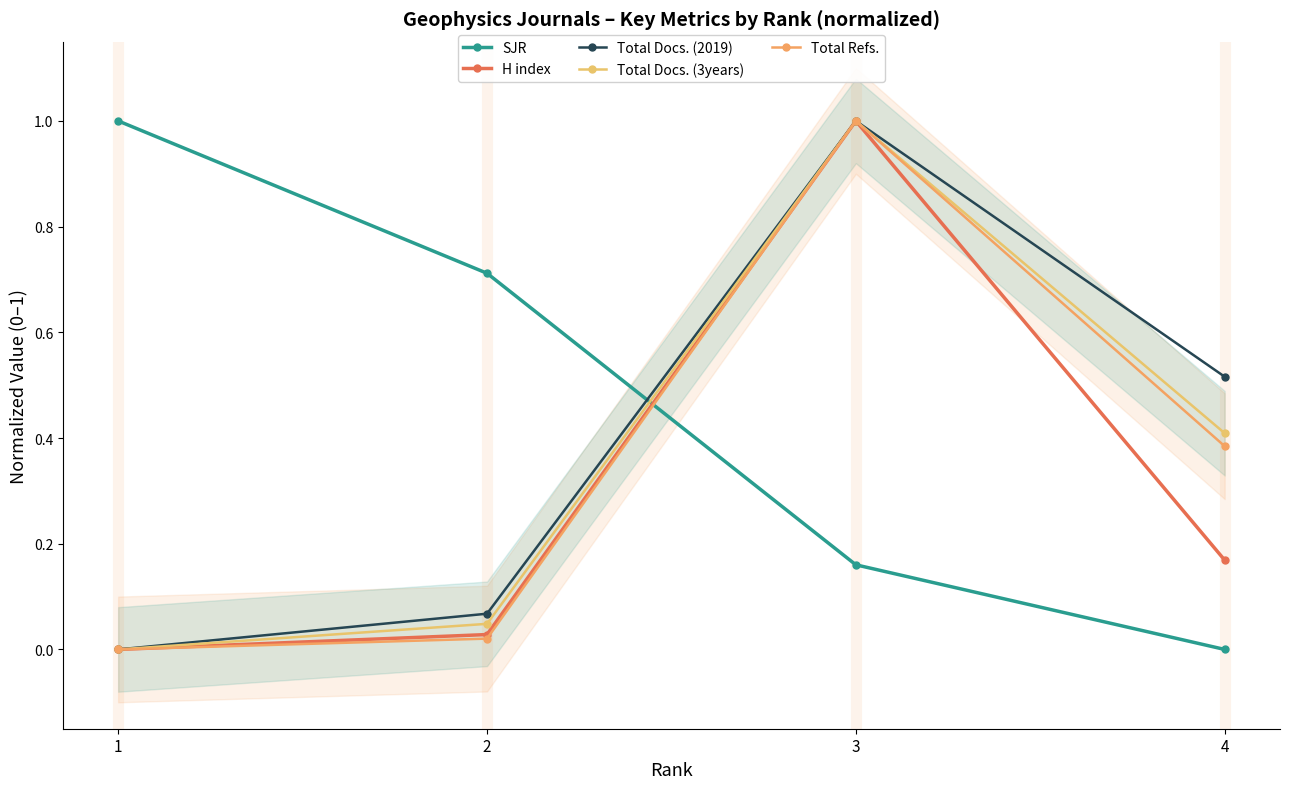

True or false: Total Docs. (2019) has more than 1 points higher than both neighbors.

False